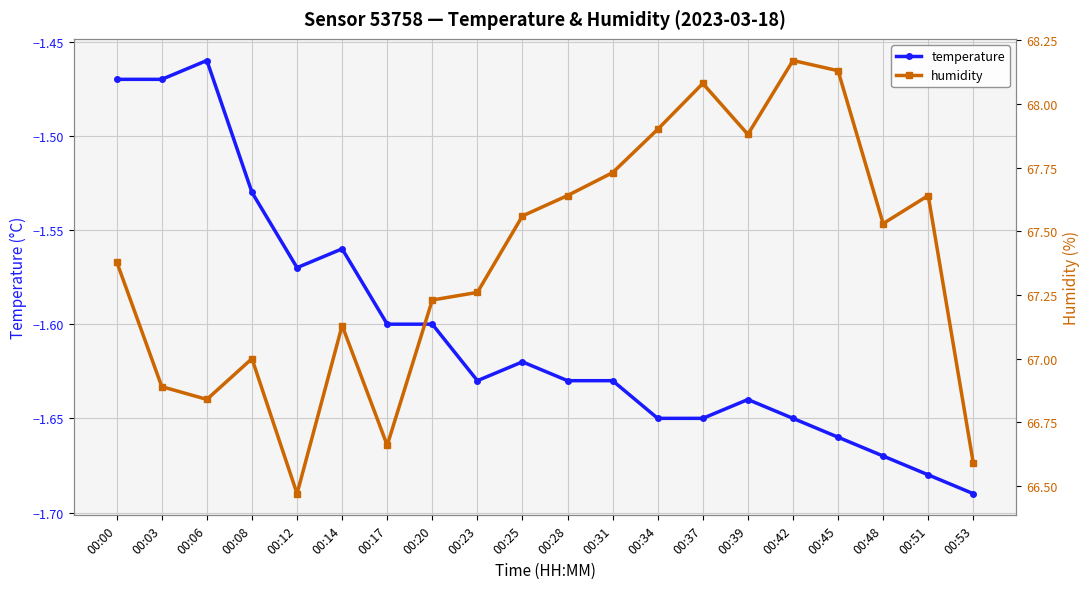

At which label does temperature reach its minimum?

00:53